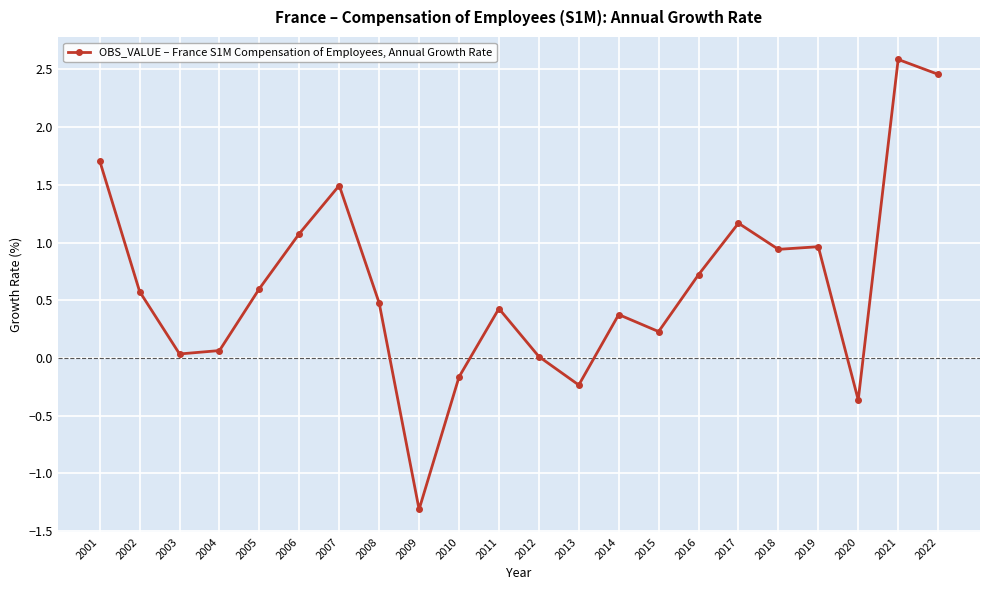

What is the difference between the second highest and minimum values?

3.8